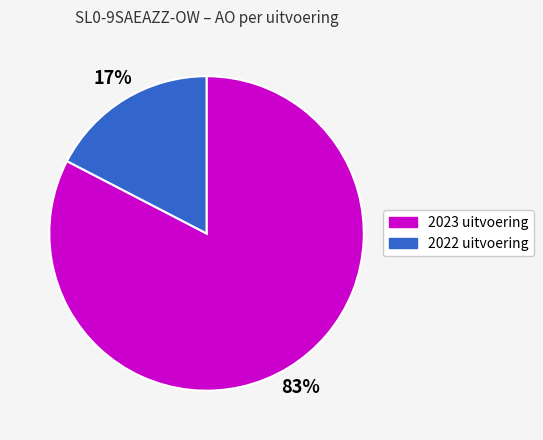

What percentage is the 2022 uitvoering slice, to the nearest percent?

17%